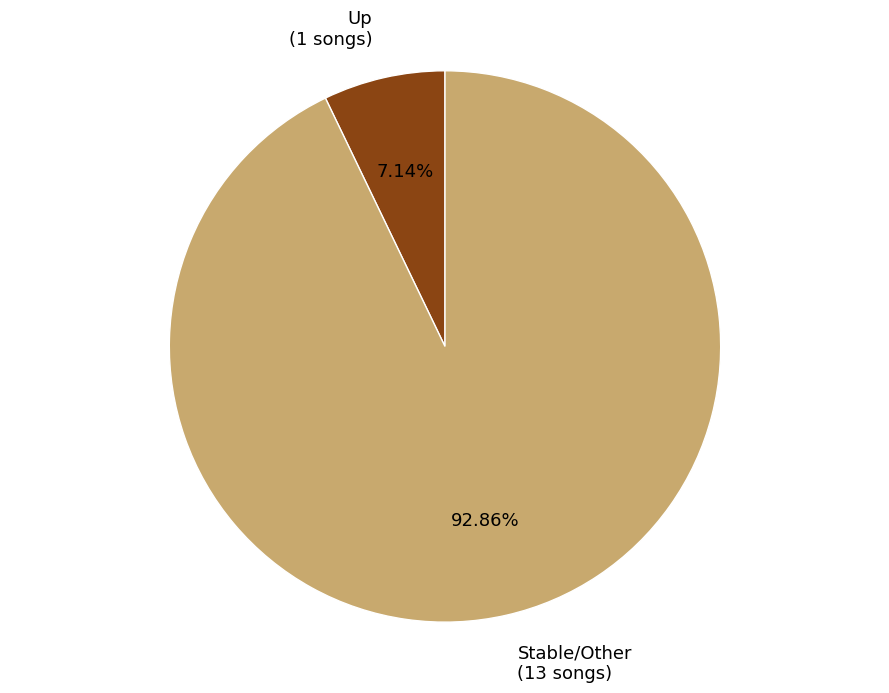

Approximately how many times larger is the value at Stable/Other (13 songs) compared to Up (1 songs)?

13.0